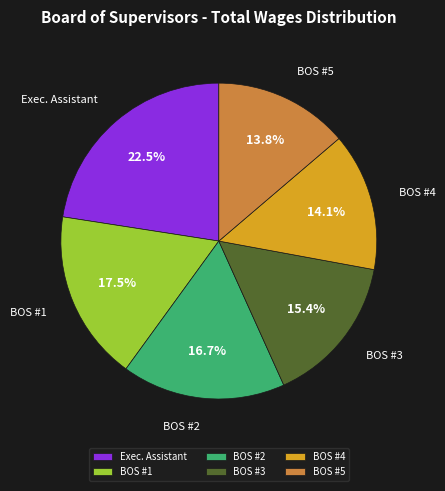

Which slice is the largest?

Exec. Assistant